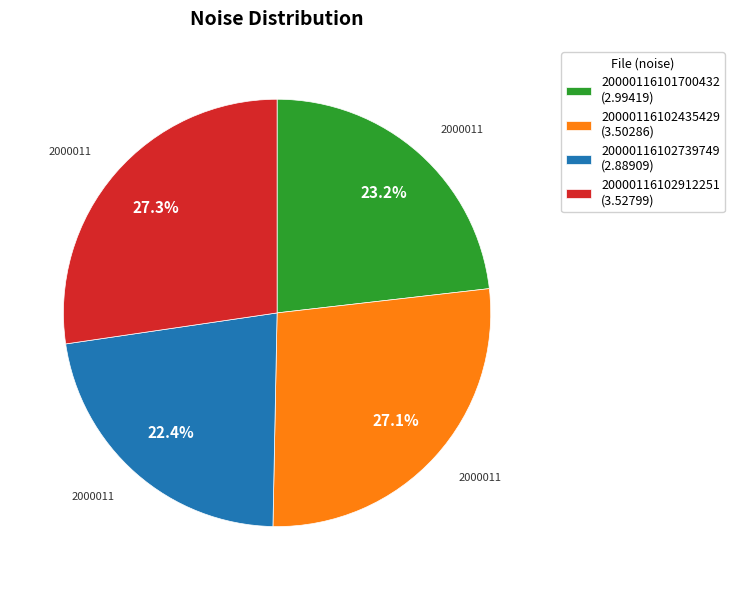

To the nearest percent, what portion does 20000116102912251 represent?

27%